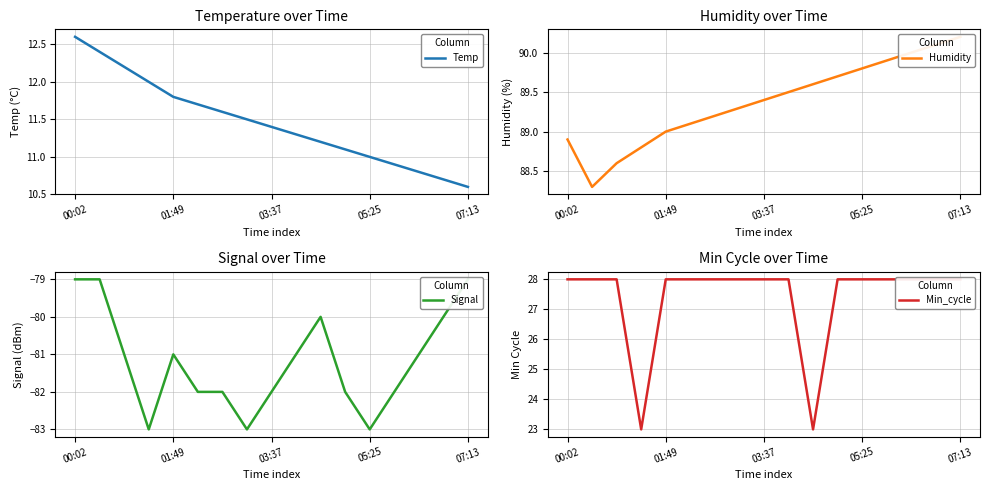

What are all the series names shown in the legend?

Temp, Humidity, Signal, Min_cycle